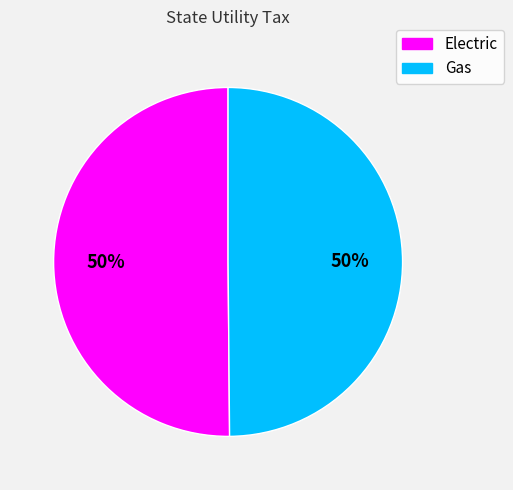

Is it true that Electric is 55% of the pie?

False